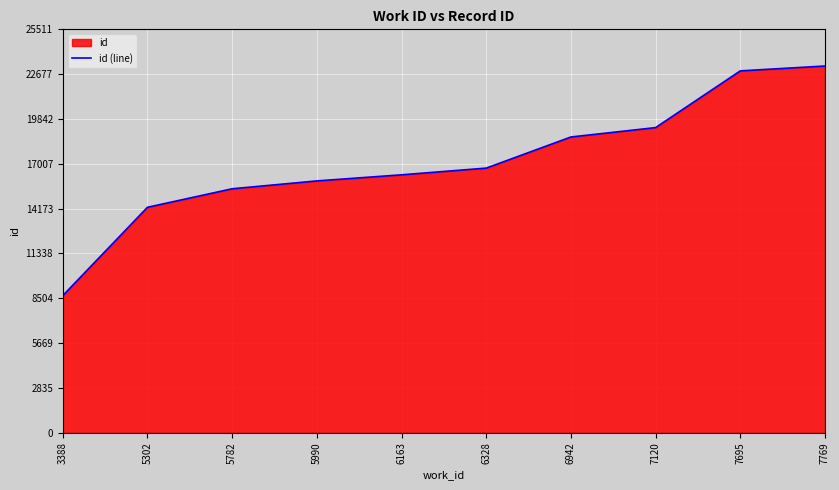

How many values are below 16735?

5